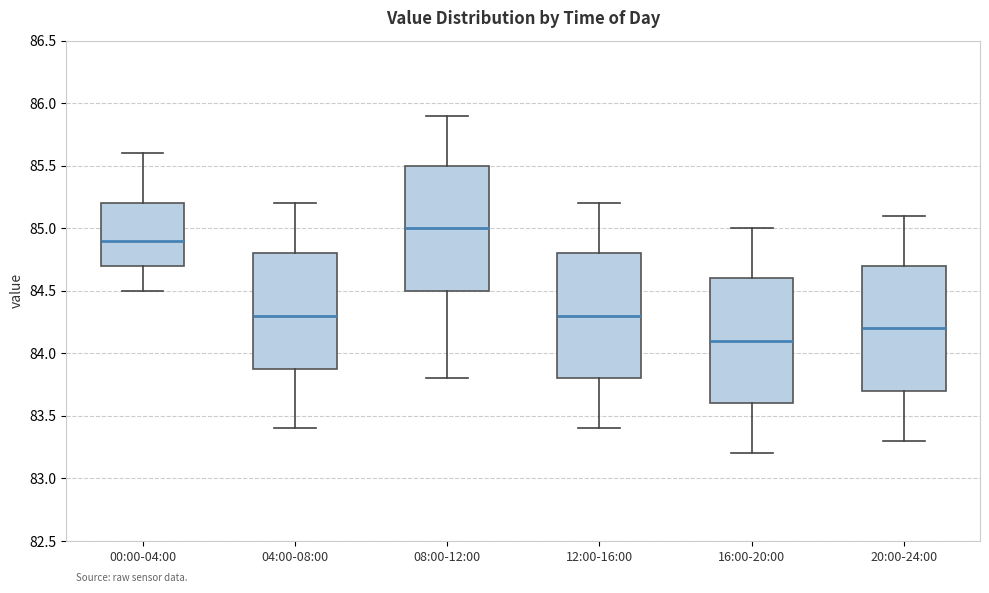

Which box has the lowest median line?

16:00-20:00